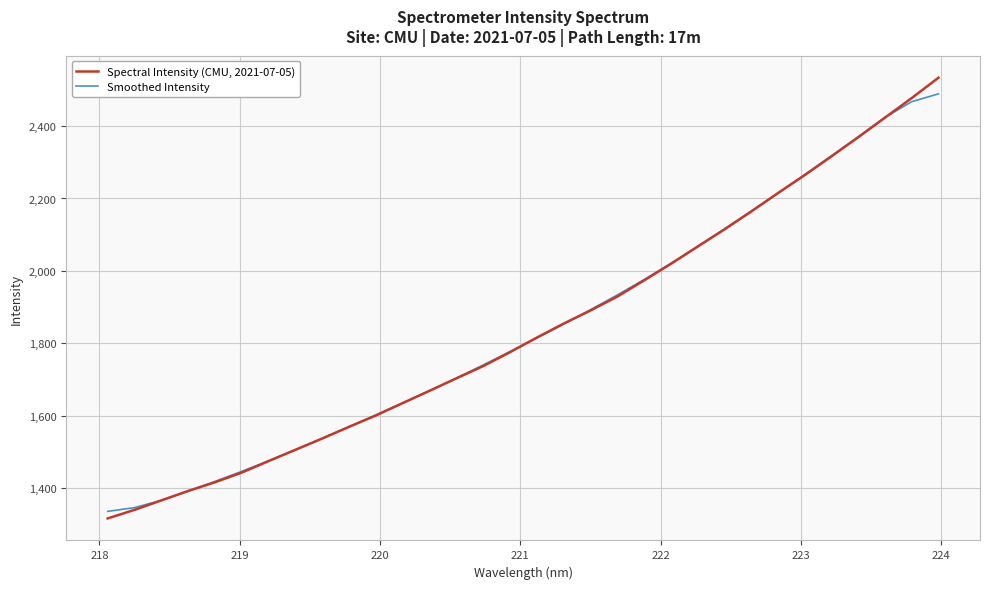

After their last crossing, which series has the higher values: Smoothed Intensity or Spectral Intensity (CMU, 2021-07-05)?

Spectral Intensity (CMU, 2021-07-05)